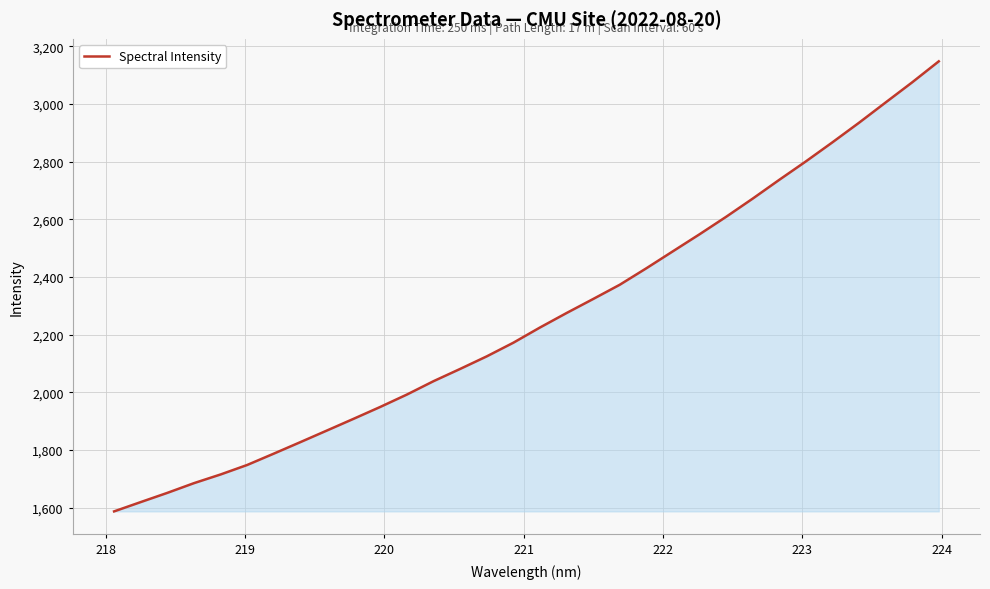

What is the difference between the maximum and minimum values?

1560.3